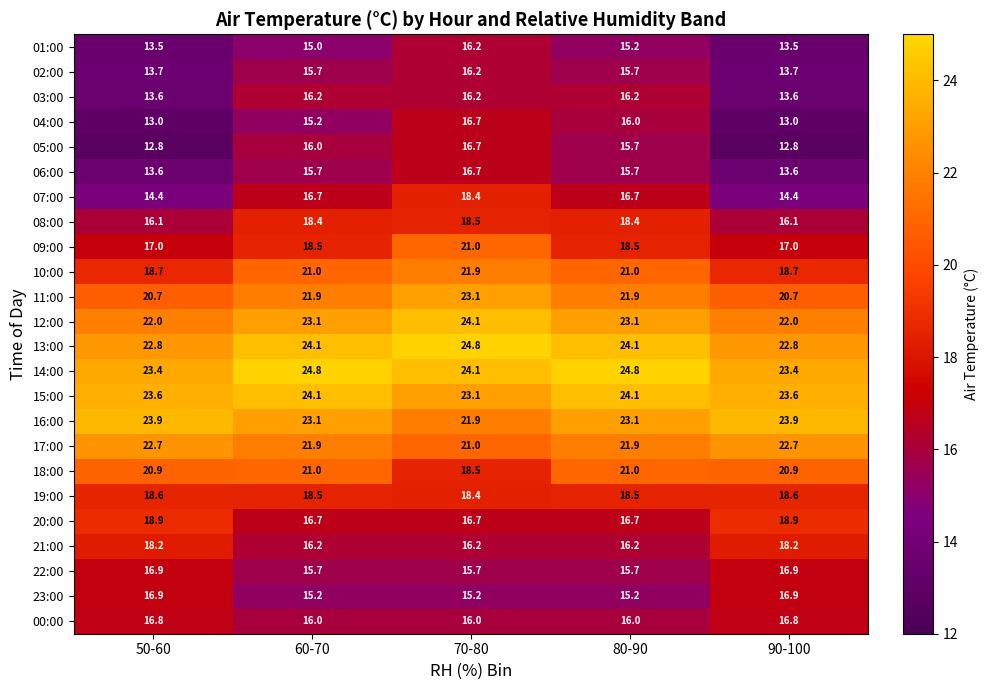

Is it true that 07:00 equals 18.4 at 70-80?

True